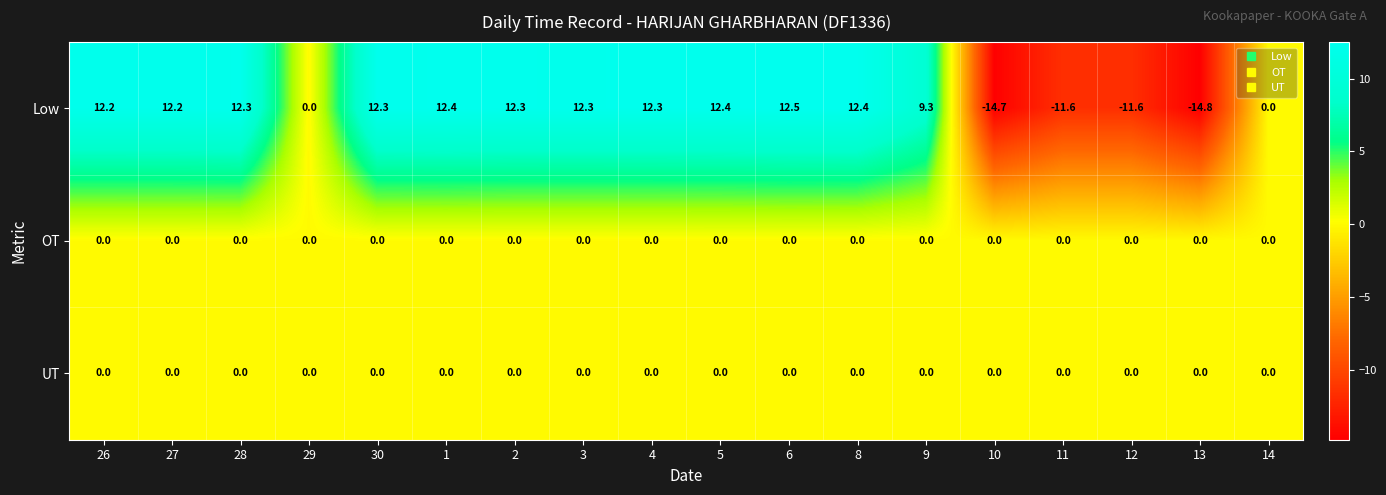

Which series changed the most between 29 and 10?

Low